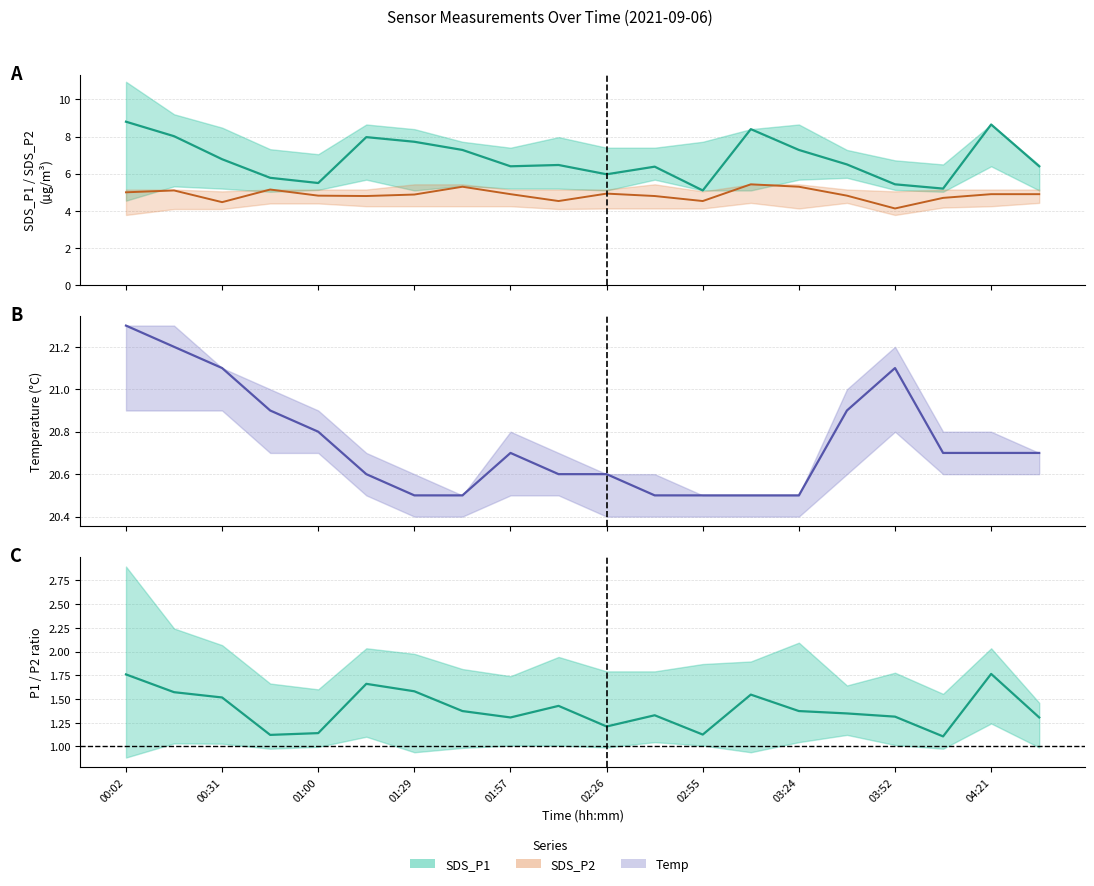

What is the sum of all Temp values?

414.9